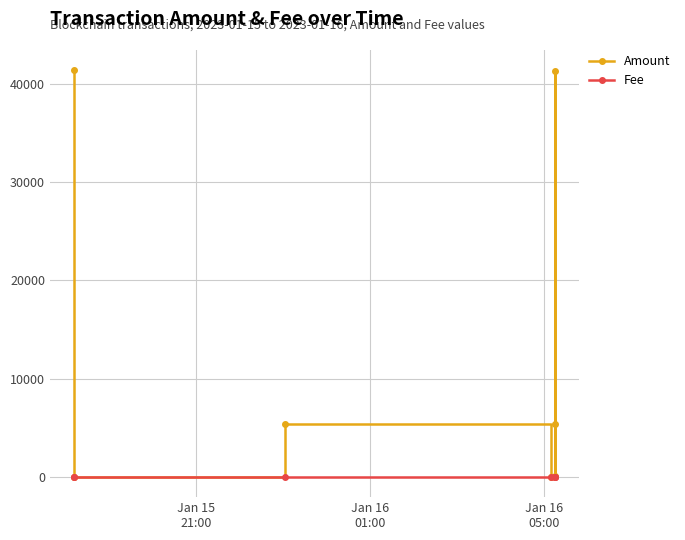

Reading left to right, extract all data points from this chart.

Amount: 41400.1	0.0	5400.2	0.2	5400.0	41310.0	90.1
Fee: 0.0	0.0	0.0	0.0	0.0	0.0	0.0